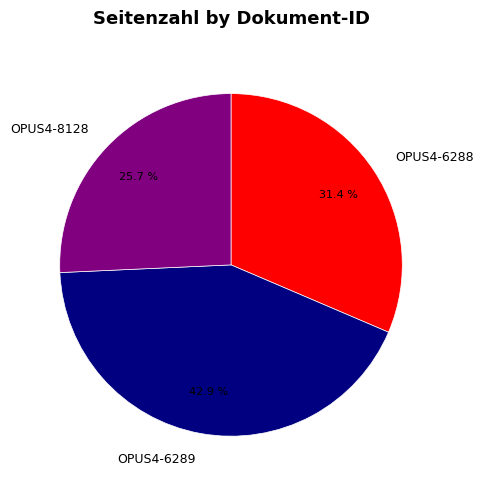

Count the number of slices in the pie.

3